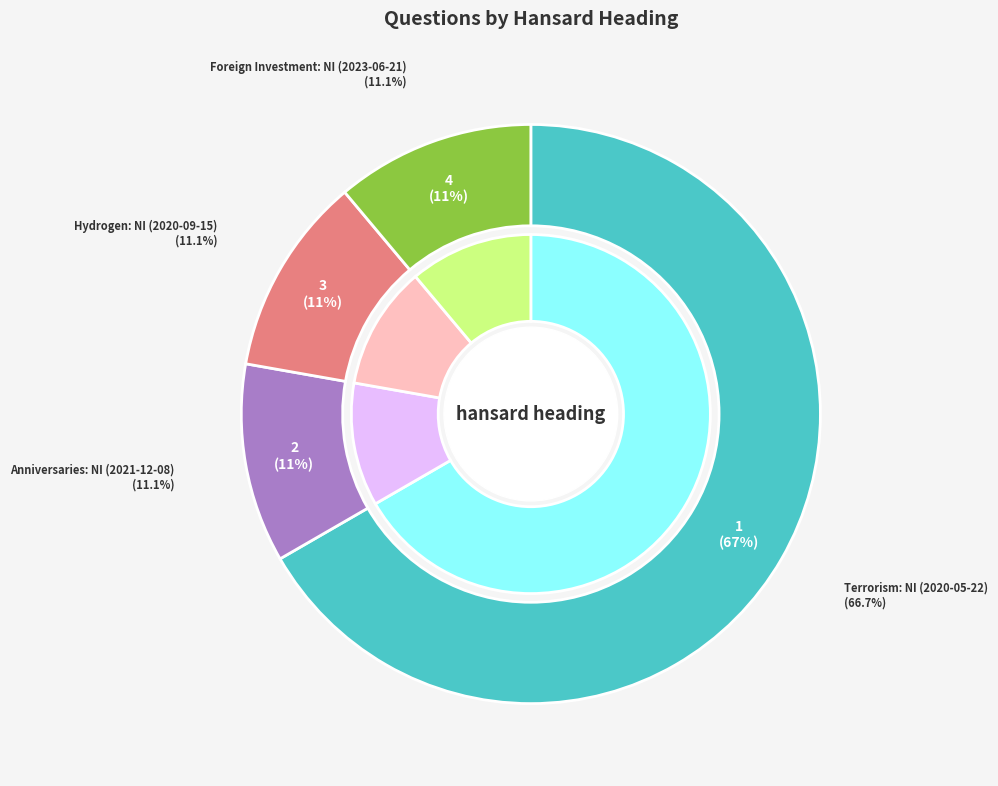

The Foreign Investment: NI (2023-06-21) slice represents 11% of the pie. True or false?

True